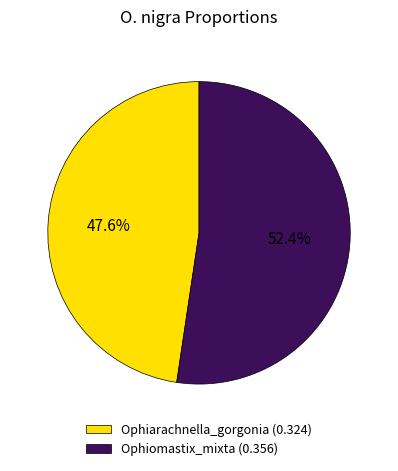

What percentage is the Ophiarachnella_gorgonia slice, to the nearest percent?

48%